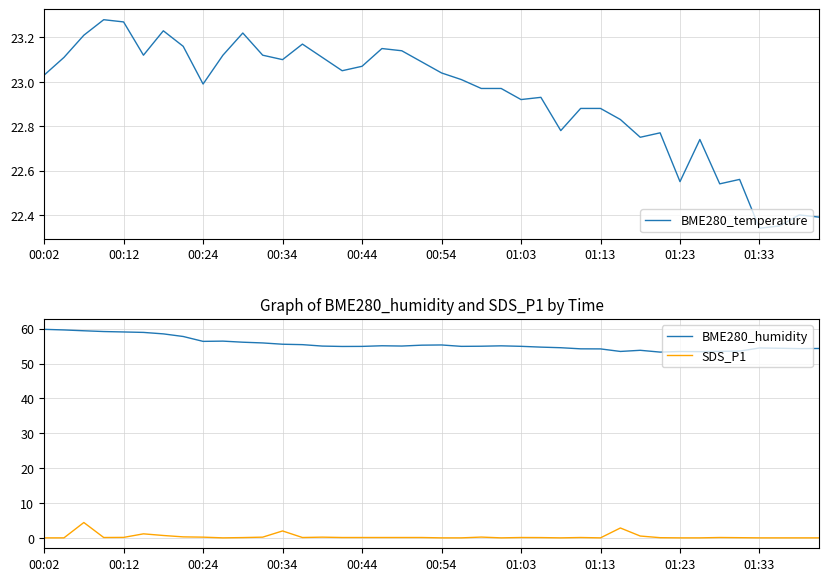

In BME280_humidity, how many points are higher than both neighbors (excluding endpoints)?

7